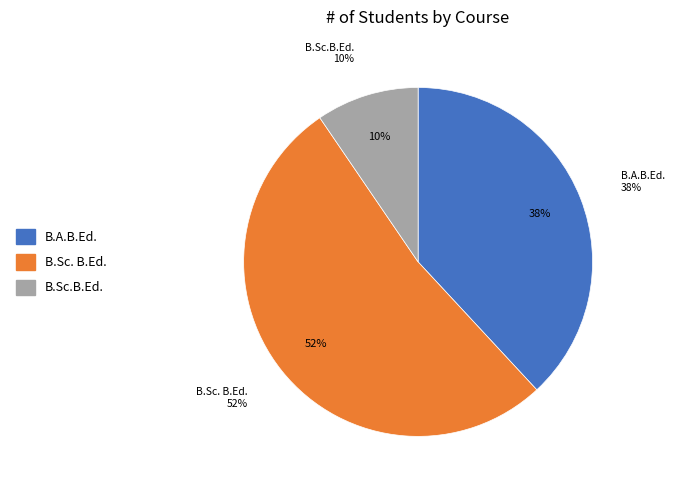

Which category accounts for the majority?

B.Sc. B.Ed.